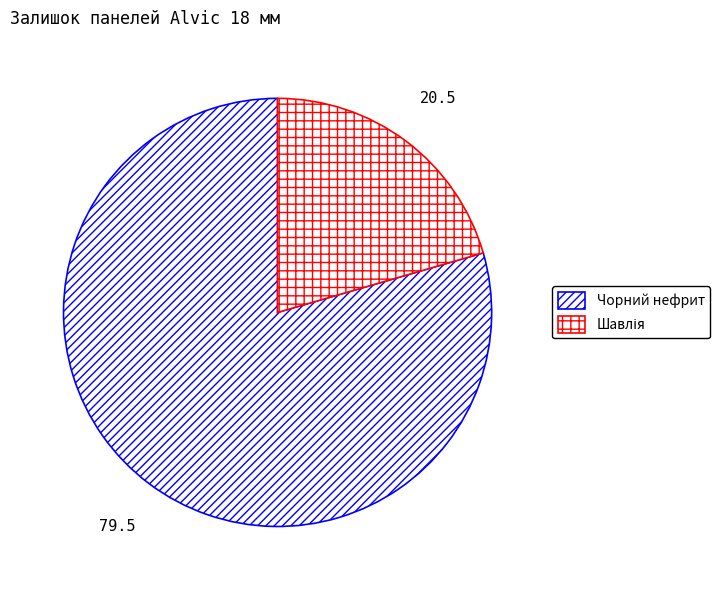

How many segments does this pie chart have?

2